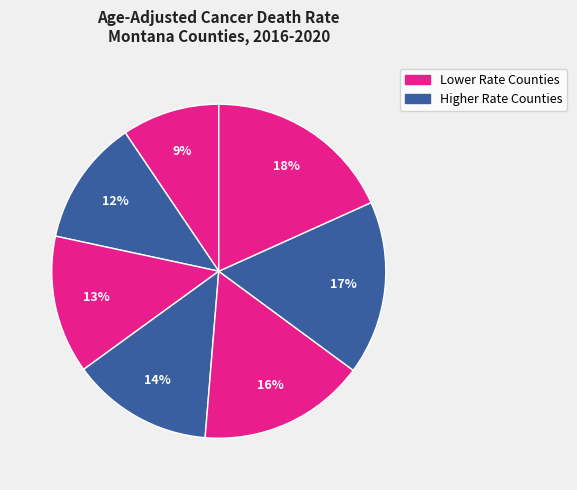

To the nearest percent, what is the average slice percentage?

14%